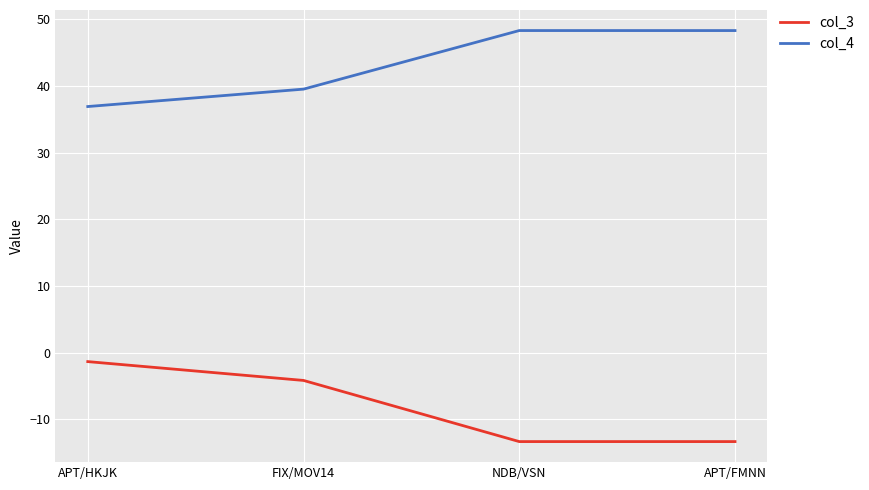

What is the difference between the second highest and minimum values in the col_3 series?

9.2